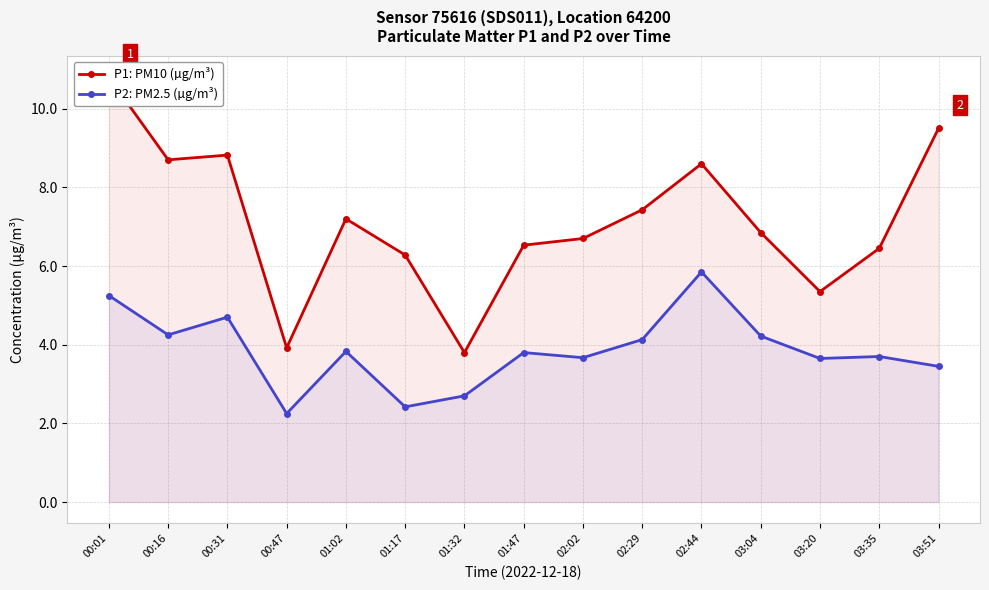

Where is the first local maximum for P2: PM2.5 (µg/m³)?

00:31